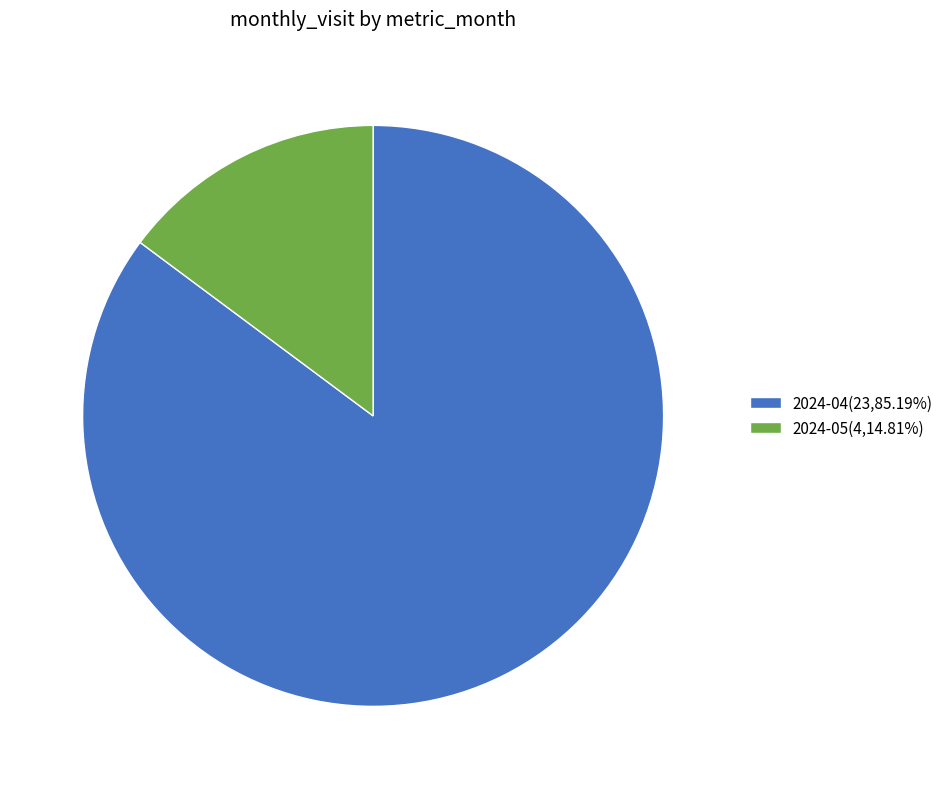

Combined, do 2024-05(4,14.81%) and 2024-04(23,85.19%) account for over 50%?

Yes